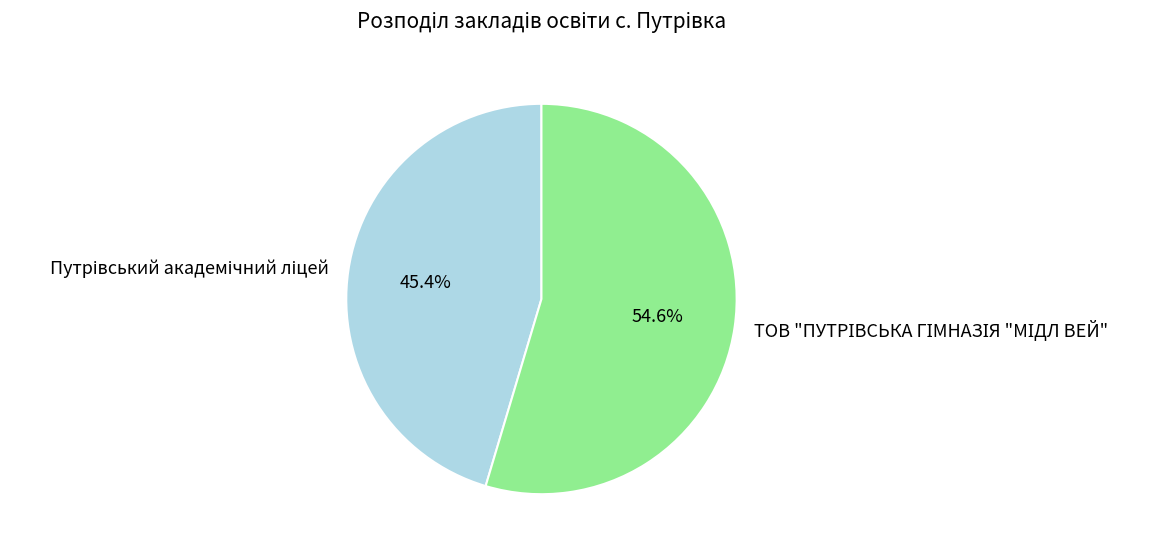

Is there any slice that represents more than half of the pie?

Yes